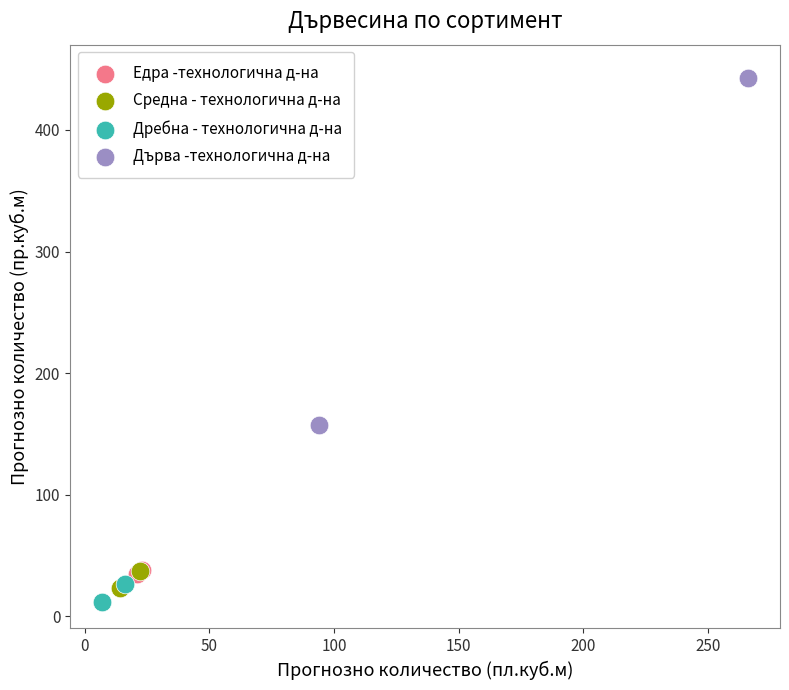

Which series reaches the minimum Y coordinate?

Дребна - технологична д-на